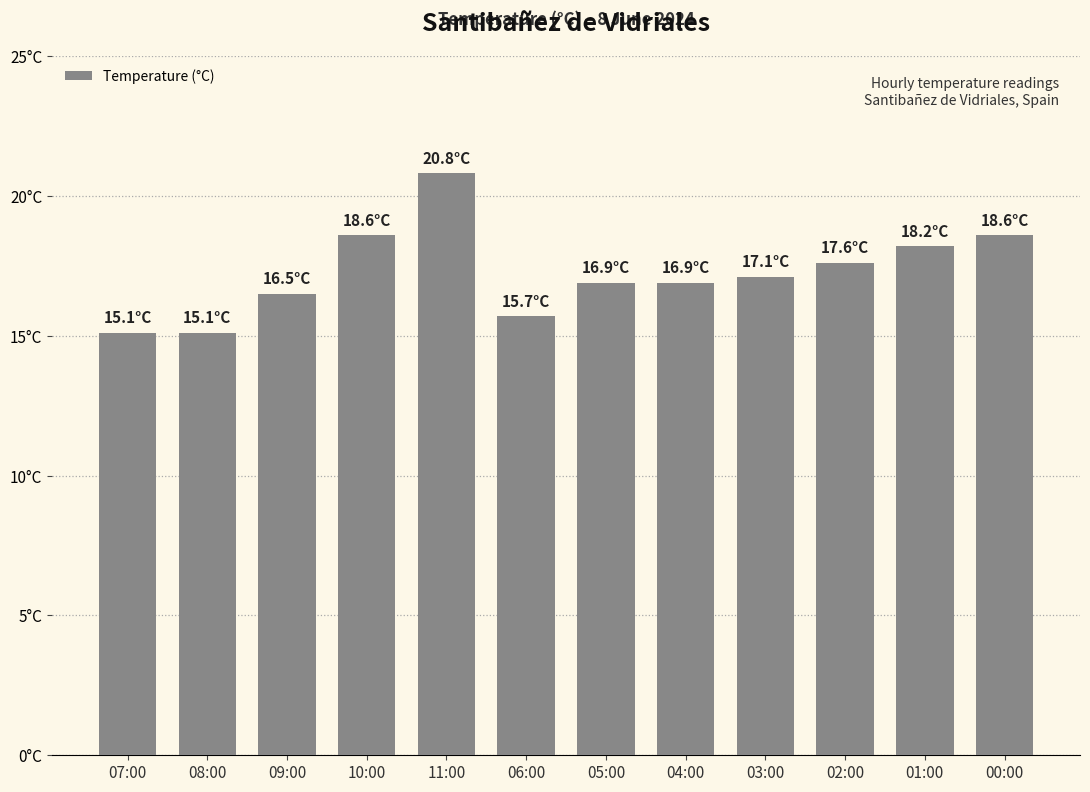

Read the value at 03:00.

17.1